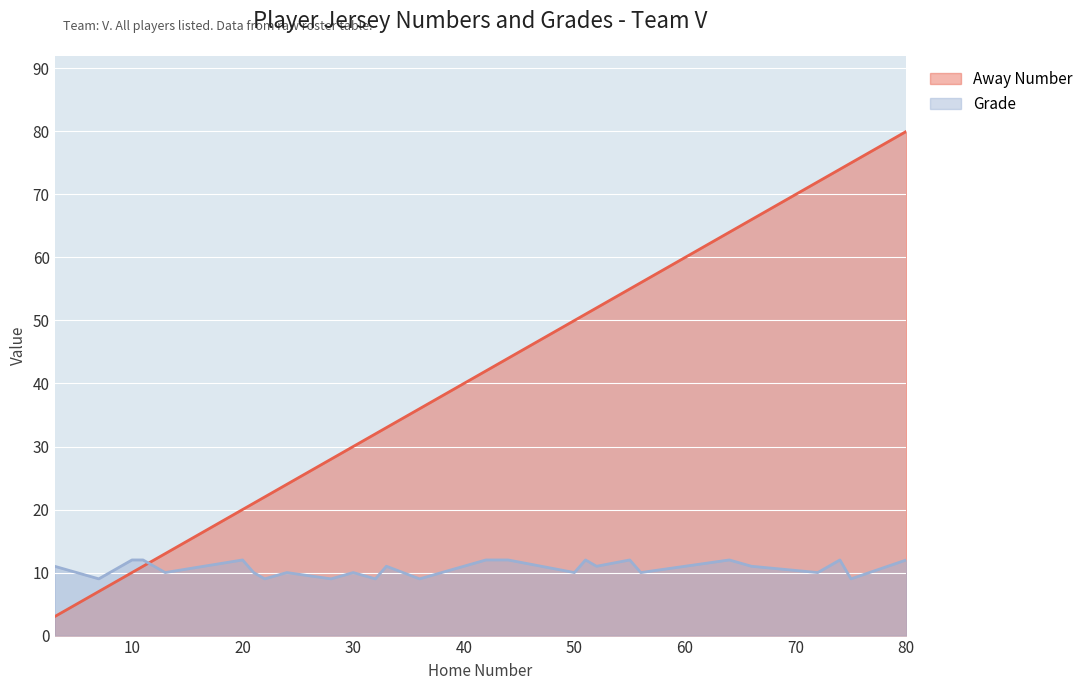

What is the difference between the maximum and minimum values in the Away Number series?

77